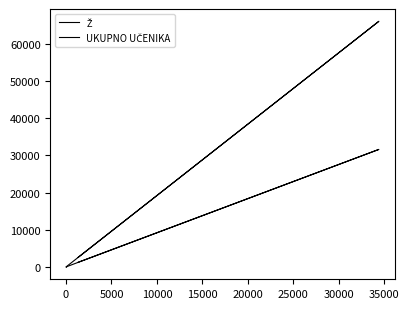

True or false: Ž and UKUPNO UČENIKA cross at least once.

False